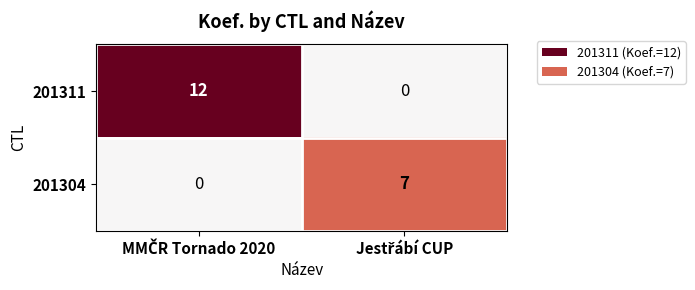

Which series has the largest total across all categories?

201311